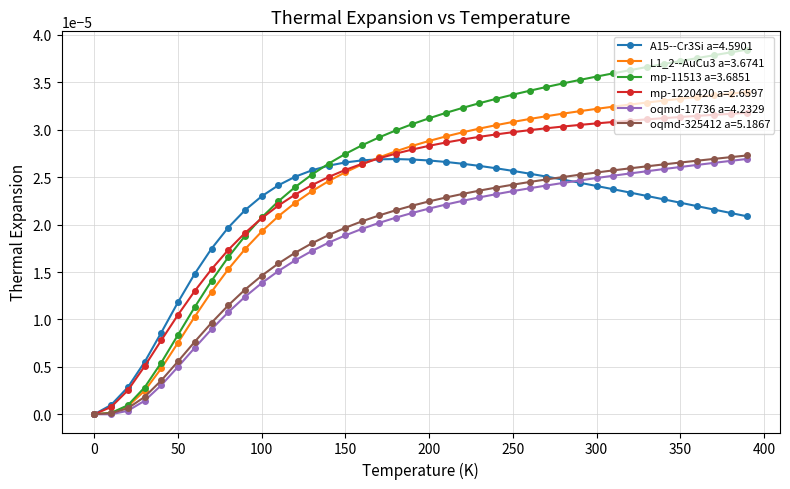

Which series has the largest range (max minus min)?

mp-11513 a=3.6851